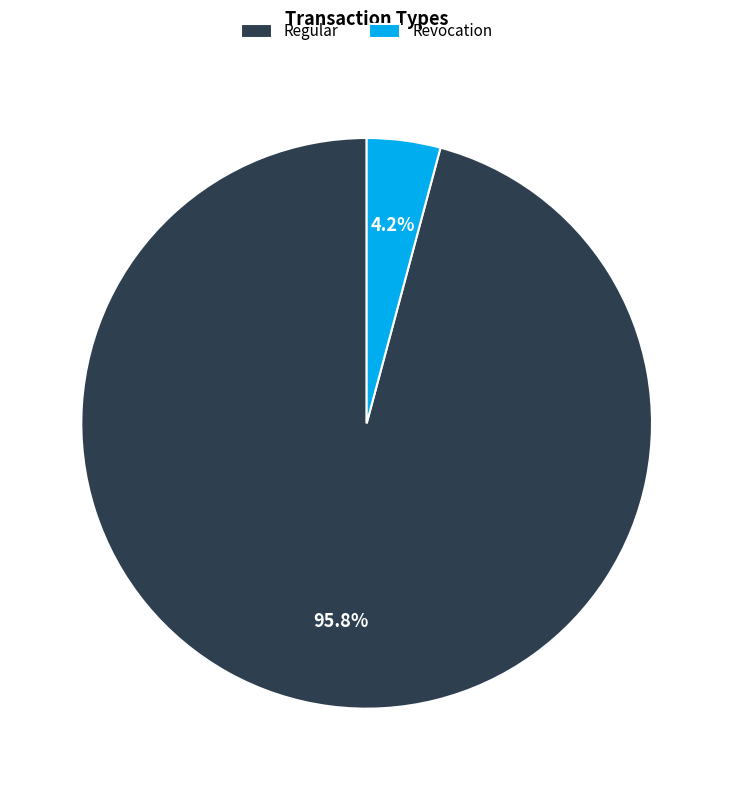

Which category has the smallest portion of the pie?

Revocation